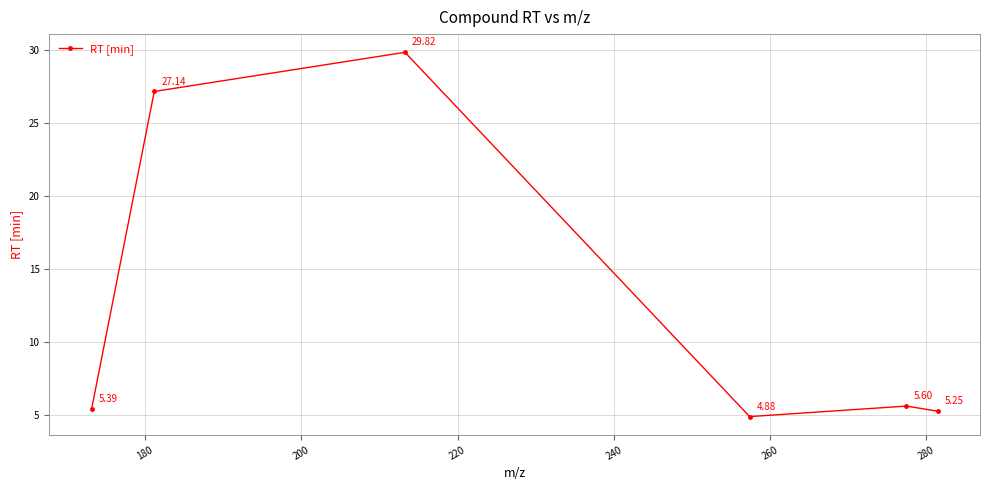

How many interior local peaks (higher than both neighbors) does the data have?

2